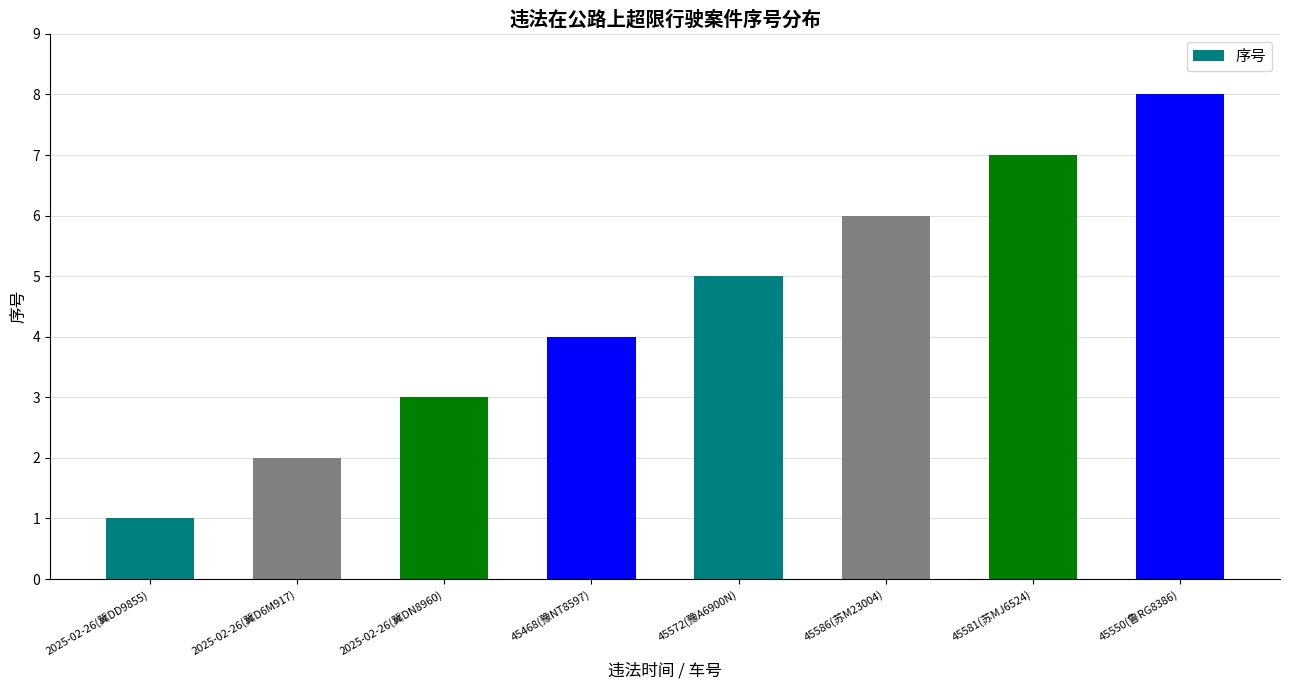

The value at 2025-02-26(冀DN8960) is 3. True or false?

True